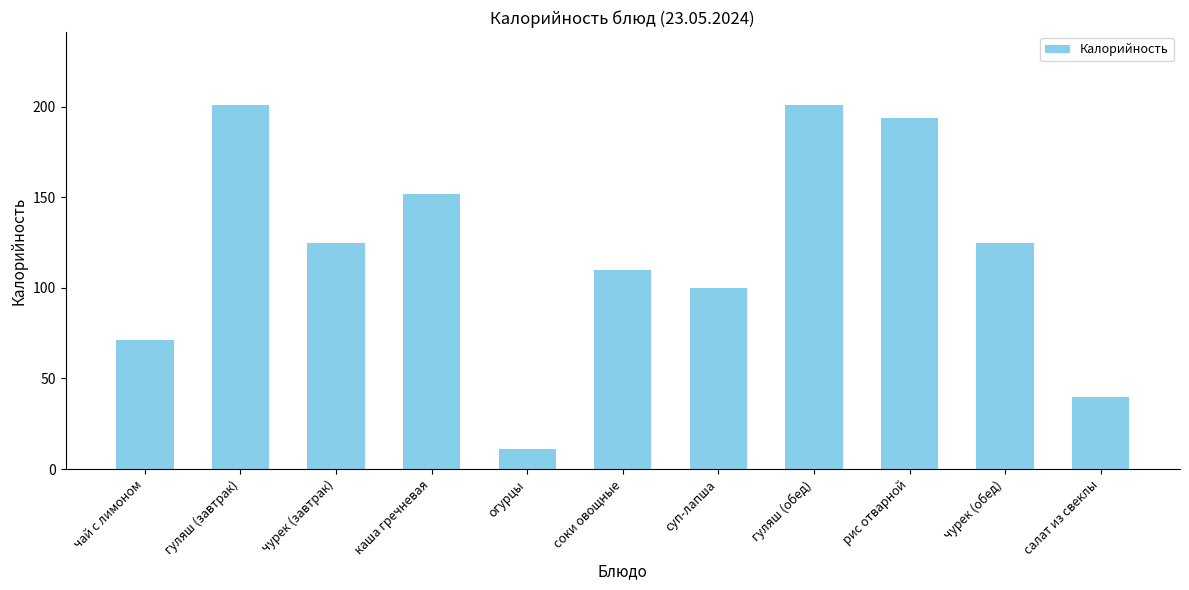

How many categories are shown in the chart?

11